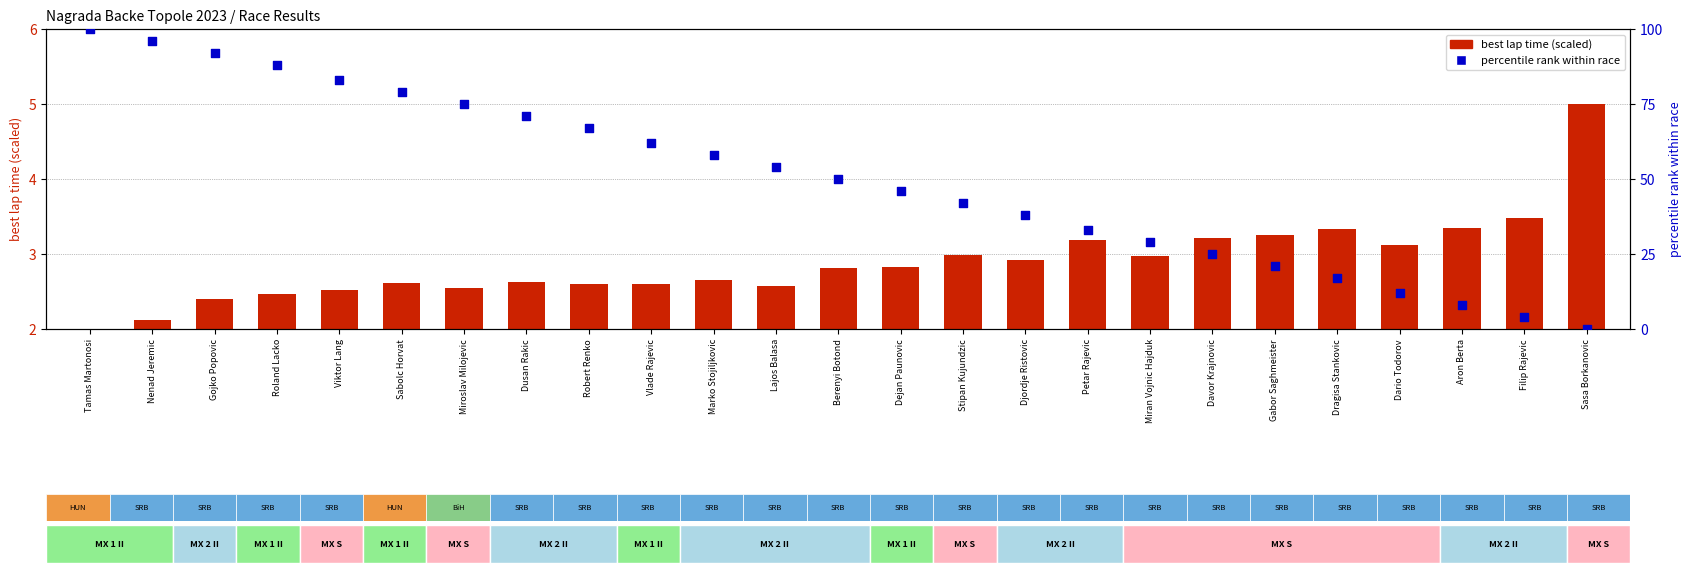

At how many categories does at least one series exceed 19?

20